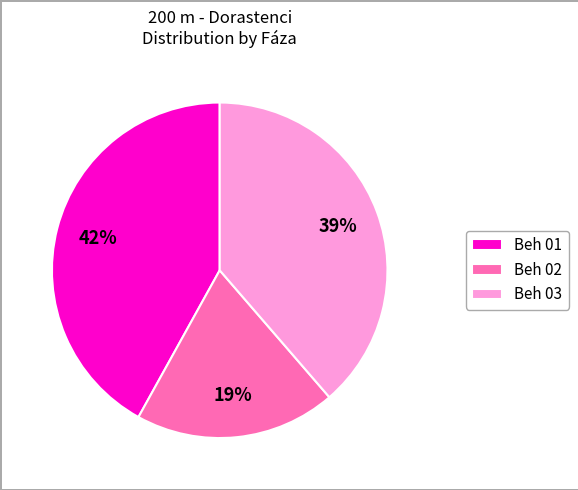

How many slices are in this pie chart?

3